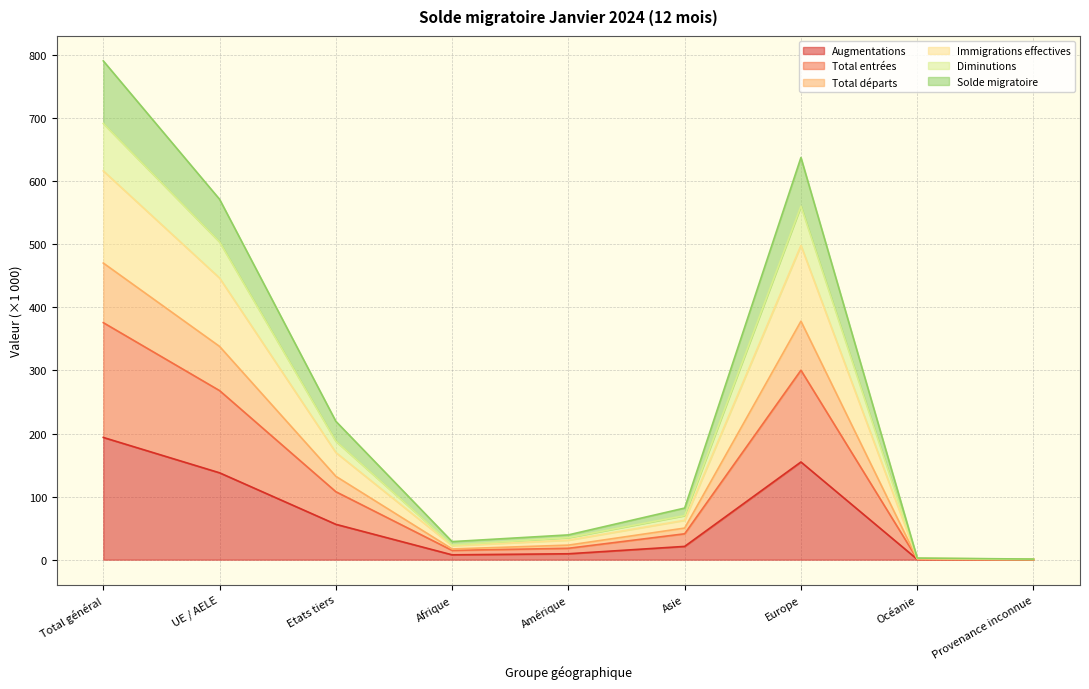

What is the maximum value for Augmentations?

193.8